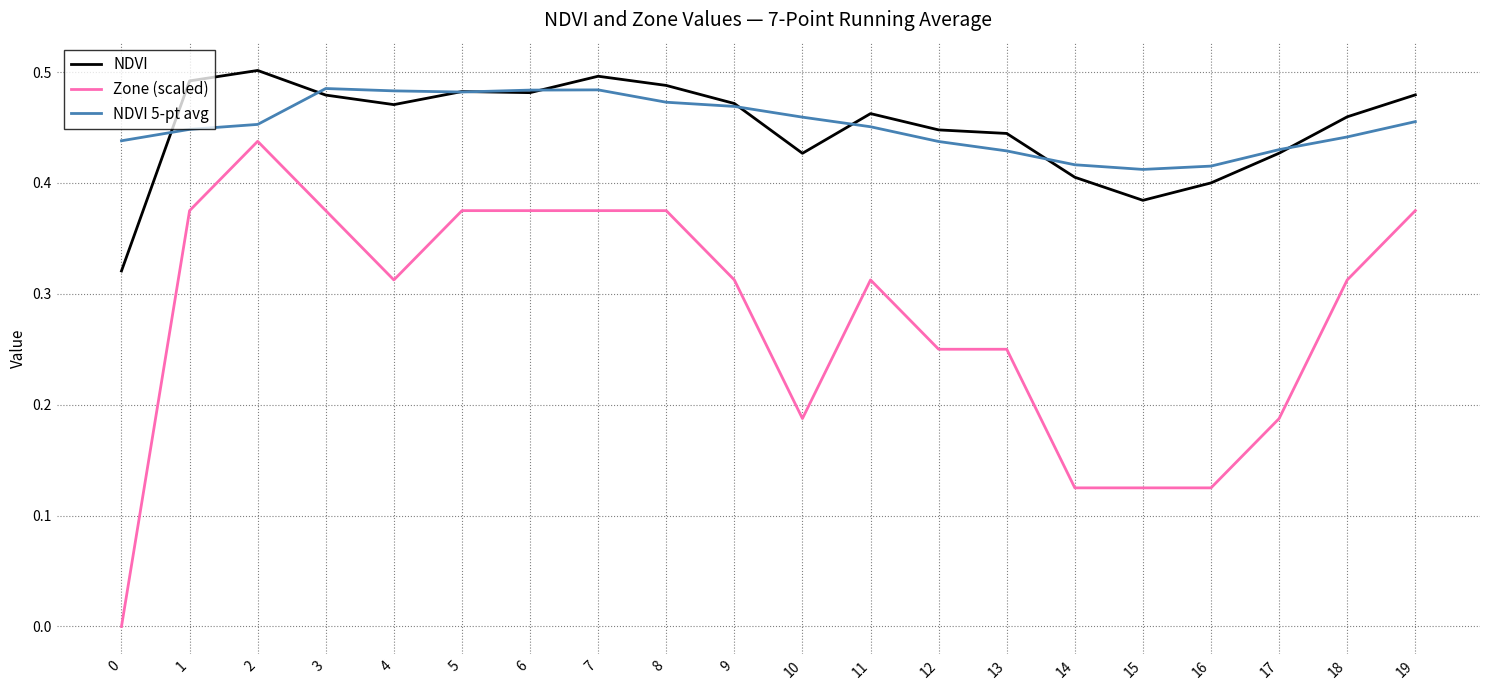

Which series has the largest range (max minus min)?

Zone (scaled)